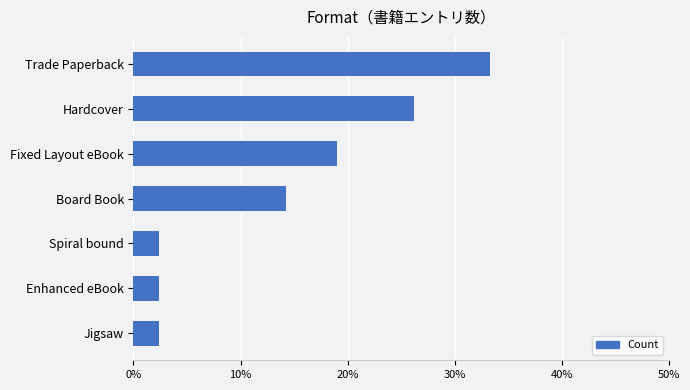

What is the difference between the maximum and minimum values?

31.0